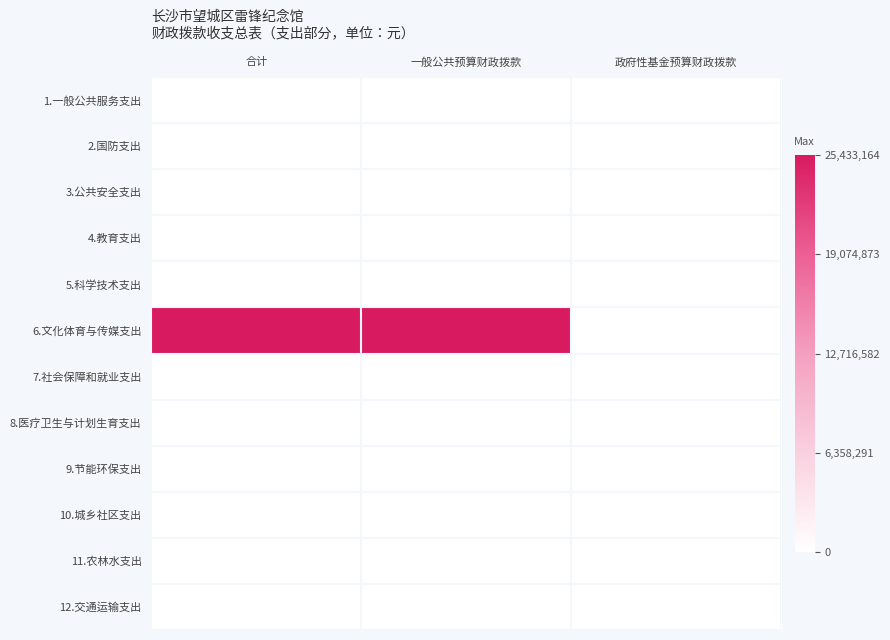

Reading right to left, list all the values displayed in this chart.

1.一般公共服务支出: 政府性基金预算财政拨款=0	一般公共预算财政拨款=0	合计=0
2.国防支出: 政府性基金预算财政拨款=0	一般公共预算财政拨款=0	合计=0
3.公共安全支出: 政府性基金预算财政拨款=0	一般公共预算财政拨款=0	合计=0
4.教育支出: 政府性基金预算财政拨款=0	一般公共预算财政拨款=0	合计=0
5.科学技术支出: 政府性基金预算财政拨款=0	一般公共预算财政拨款=0	合计=0
6.文化体育与传媒支出: 政府性基金预算财政拨款=0	一般公共预算财政拨款=25433164	合计=25433164
7.社会保障和就业支出: 政府性基金预算财政拨款=0	一般公共预算财政拨款=0	合计=0
8.医疗卫生与计划生育支出: 政府性基金预算财政拨款=0	一般公共预算财政拨款=0	合计=0
9.节能环保支出: 政府性基金预算财政拨款=0	一般公共预算财政拨款=0	合计=0
10.城乡社区支出: 政府性基金预算财政拨款=0	一般公共预算财政拨款=0	合计=0
11.农林水支出: 政府性基金预算财政拨款=0	一般公共预算财政拨款=0	合计=0
12.交通运输支出: 政府性基金预算财政拨款=0	一般公共预算财政拨款=0	合计=0